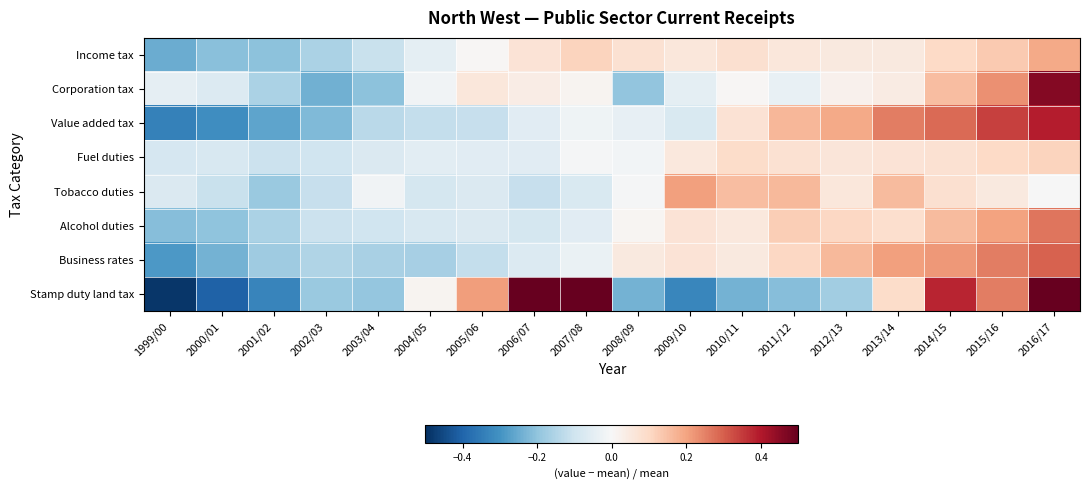

Reading left to right, what are all the values shown in this chart?

Income tax: 1999/00=-0.2	2000/01=-0.2	2001/02=-0.2	2002/03=-0.2	2003/04=-0.1	2004/05=-0.0	2005/06=0.0	2006/07=0.1	2007/08=0.1	2008/09=0.1	2009/10=0.1	2010/11=0.1	2011/12=0.1	2012/13=0.0	2013/14=0.1	2014/15=0.1	2015/16=0.1	2016/17=0.2
Corporation tax: 1999/00=-0.0	2000/01=-0.1	2001/02=-0.2	2002/03=-0.2	2003/04=-0.2	2004/05=-0.0	2005/06=0.1	2006/07=0.0	2007/08=0.0	2008/09=-0.2	2009/10=-0.0	2010/11=0.0	2011/12=-0.0	2012/13=0.0	2013/14=0.0	2014/15=0.2	2015/16=0.2	2016/17=0.5
Value added tax: 1999/00=-0.3	2000/01=-0.3	2001/02=-0.3	2002/03=-0.2	2003/04=-0.1	2004/05=-0.1	2005/06=-0.1	2006/07=-0.1	2007/08=-0.0	2008/09=-0.0	2009/10=-0.1	2010/11=0.1	2011/12=0.2	2012/13=0.2	2013/14=0.3	2014/15=0.3	2015/16=0.3	2016/17=0.4
Fuel duties: 1999/00=-0.1	2000/01=-0.1	2001/02=-0.1	2002/03=-0.1	2003/04=-0.1	2004/05=-0.1	2005/06=-0.1	2006/07=-0.1	2007/08=-0.0	2008/09=-0.0	2009/10=0.1	2010/11=0.1	2011/12=0.1	2012/13=0.1	2013/14=0.1	2014/15=0.1	2015/16=0.1	2016/17=0.1
Tobacco duties: 1999/00=-0.1	2000/01=-0.1	2001/02=-0.2	2002/03=-0.1	2003/04=-0.0	2004/05=-0.1	2005/06=-0.1	2006/07=-0.1	2007/08=-0.1	2008/09=-0.0	2009/10=0.2	2010/11=0.2	2011/12=0.2	2012/13=0.1	2013/14=0.2	2014/15=0.1	2015/16=0.0	2016/17=-0.0
Alcohol duties: 1999/00=-0.2	2000/01=-0.2	2001/02=-0.2	2002/03=-0.1	2003/04=-0.1	2004/05=-0.1	2005/06=-0.1	2006/07=-0.1	2007/08=-0.1	2008/09=0.0	2009/10=0.1	2010/11=0.1	2011/12=0.1	2012/13=0.1	2013/14=0.1	2014/15=0.2	2015/16=0.2	2016/17=0.3
Business rates: 1999/00=-0.3	2000/01=-0.2	2001/02=-0.2	2002/03=-0.2	2003/04=-0.2	2004/05=-0.2	2005/06=-0.1	2006/07=-0.1	2007/08=-0.0	2008/09=0.0	2009/10=0.1	2010/11=0.1	2011/12=0.1	2012/13=0.2	2013/14=0.2	2014/15=0.2	2015/16=0.3	2016/17=0.3
Stamp duty land tax: 1999/00=-0.5	2000/01=-0.4	2001/02=-0.3	2002/03=-0.2	2003/04=-0.2	2004/05=0.0	2005/06=0.2	2006/07=0.6	2007/08=0.7	2008/09=-0.2	2009/10=-0.3	2010/11=-0.2	2011/12=-0.2	2012/13=-0.2	2013/14=0.1	2014/15=0.4	2015/16=0.3	2016/17=0.6